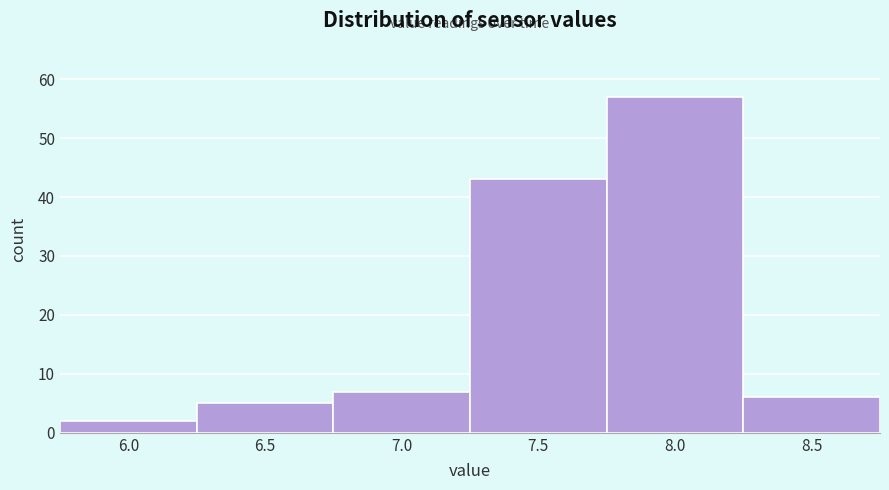

Reading right to left, what are all the values shown in this chart?

6	57	43	7	5	2